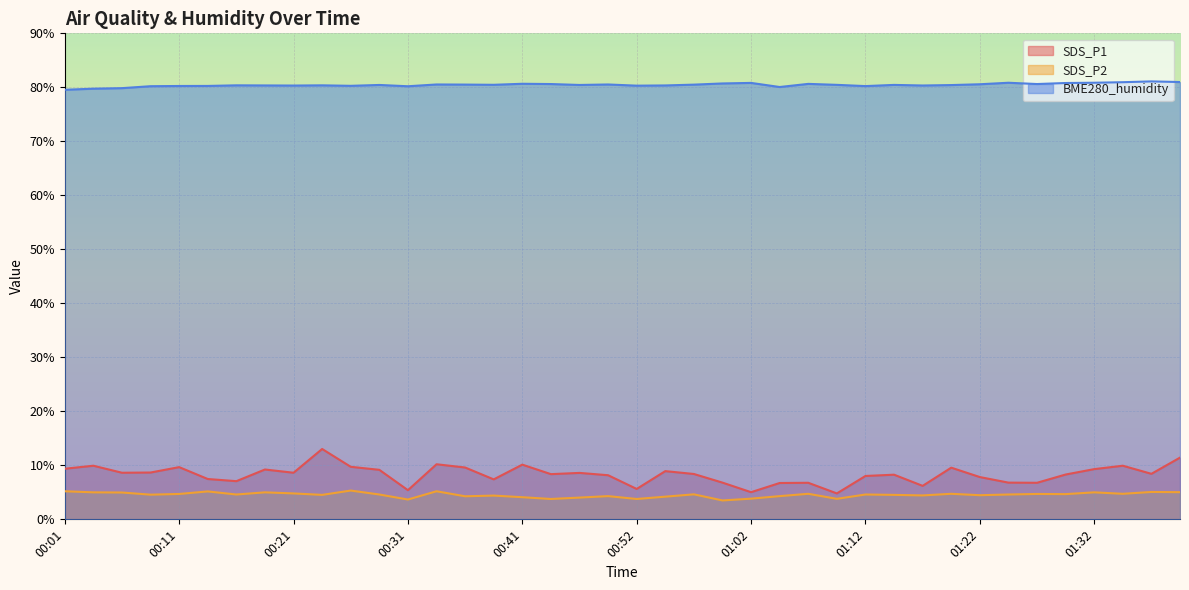

List the labels in order of BME280_humidity value, largest first.

01:38, 01:41, 01:35, 01:25, 01:32, 01:02, 01:30, 00:59, 00:41, 01:07, 00:44, 01:27, 01:22, 00:34, 00:49, 00:36, 00:57, 00:39, 01:10, 01:15, 00:29, 00:47, 01:20, 00:16, 00:24, 00:19, 00:54, 01:17, 00:21, 00:52, 00:26, 00:14, 00:11, 01:12, 00:09, 00:31, 01:05, 00:06, 00:04, 00:01